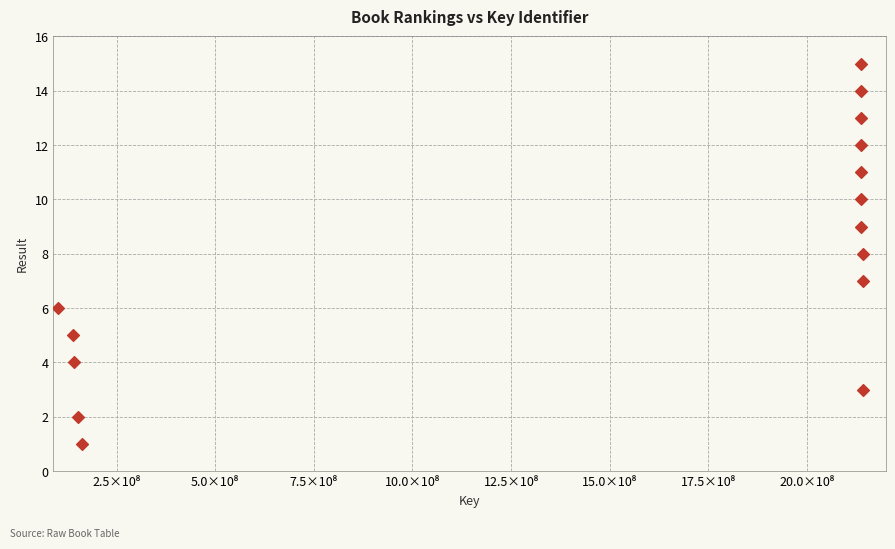

What is the range of Y values (max minus min)?

14